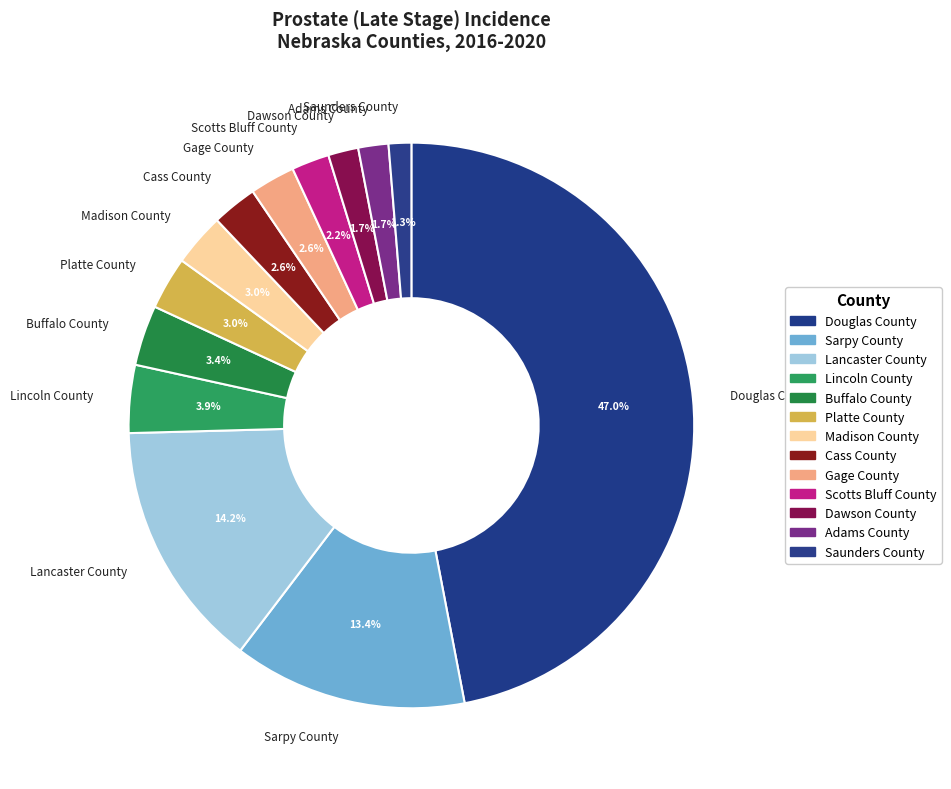

To the nearest percent, what is the difference between the Sarpy County and Lincoln County slice percentages?

9%